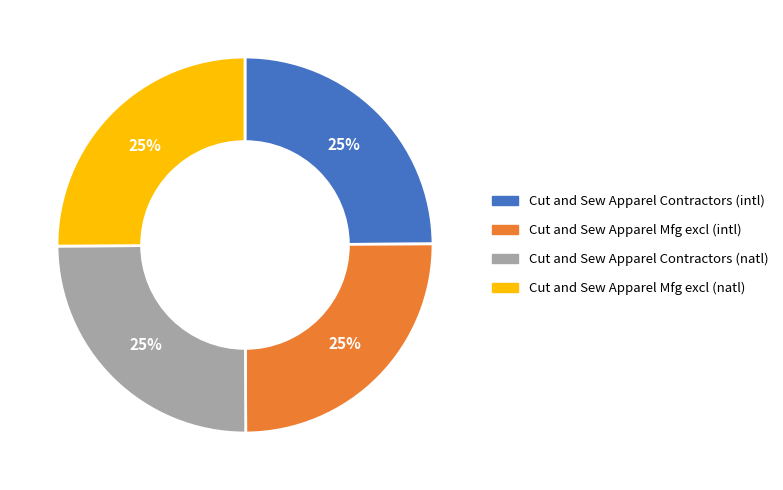

The Cut and Sew Apparel Mfg excl (natl) slice represents 25% of the pie. True or false?

True